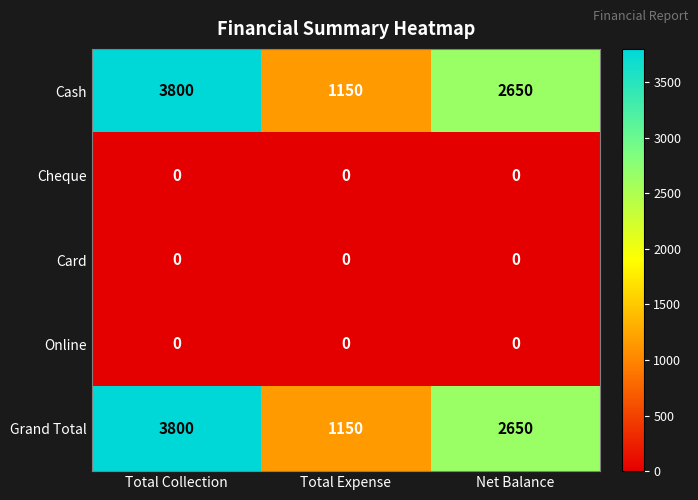

The value of Online at Total Collection is 0. True or false?

True